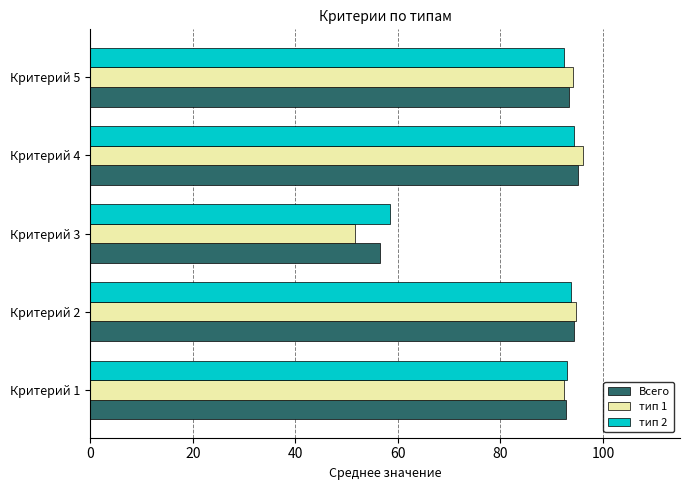

The value of тип 1 at Критерий 5 is 94.1. True or false?

True